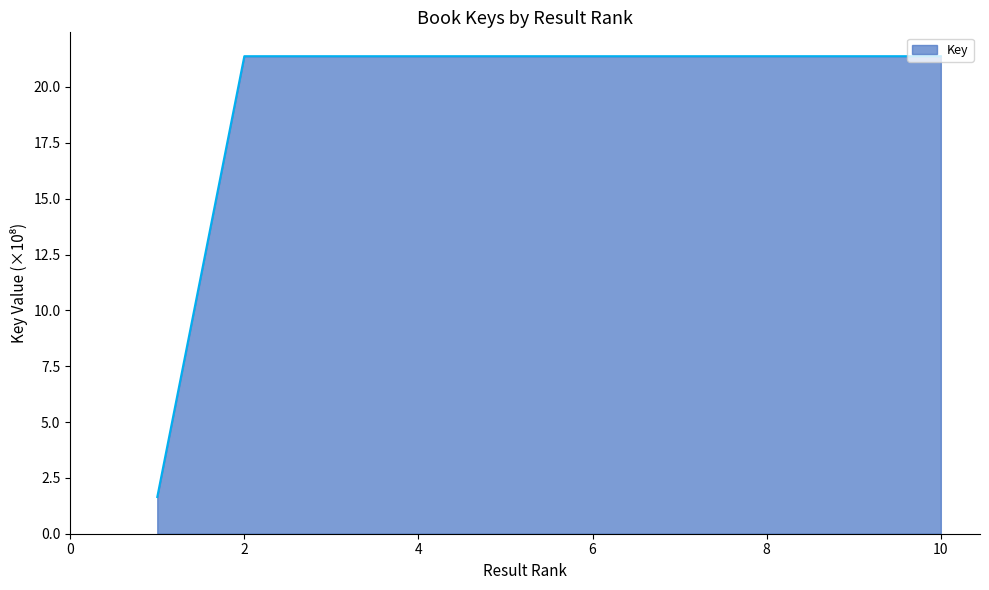

What is the minimum value shown in the chart?

1.6